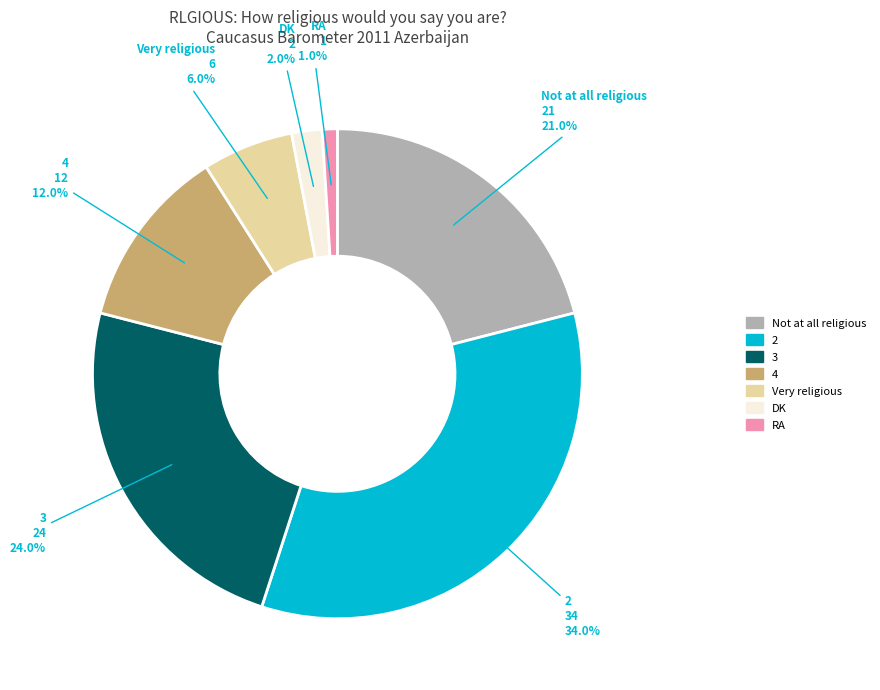

True or false: 3 accounts for 34% of the total.

False